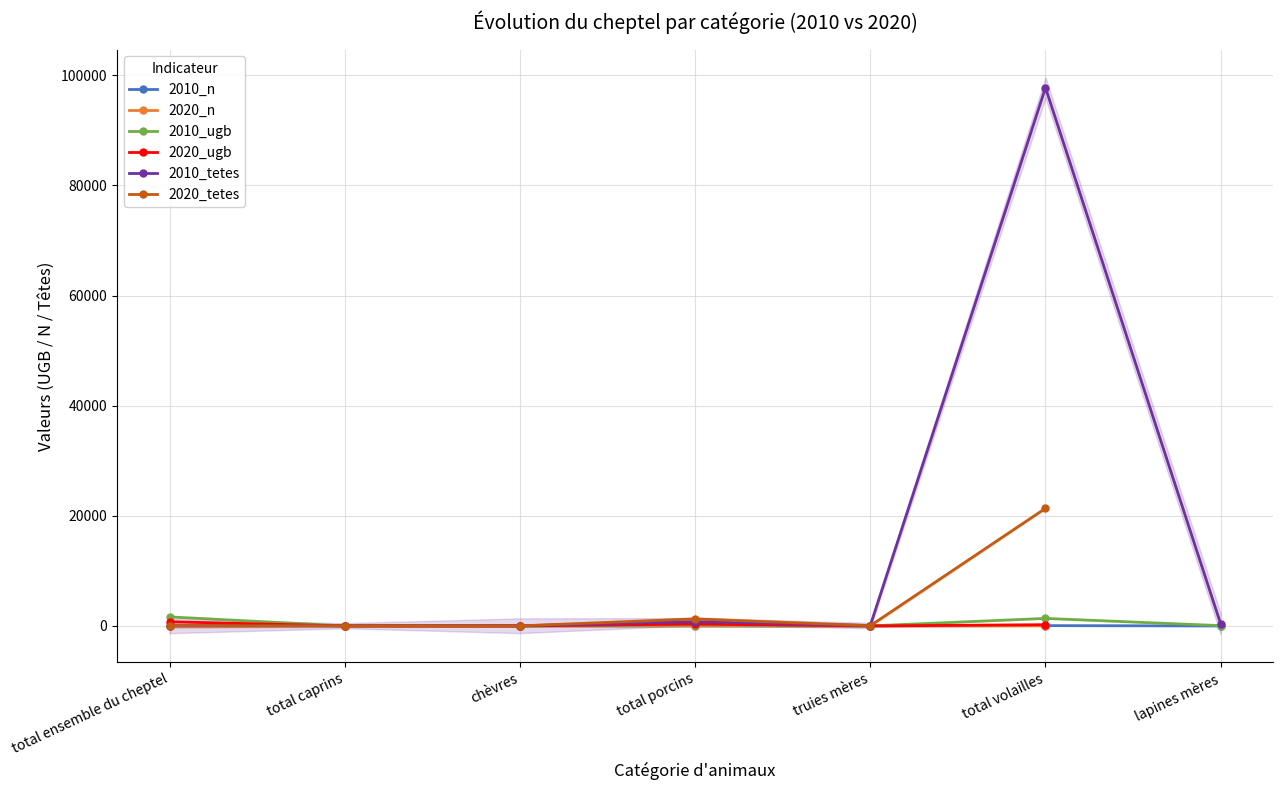

At which label does 2020_n reach its minimum?

chèvres